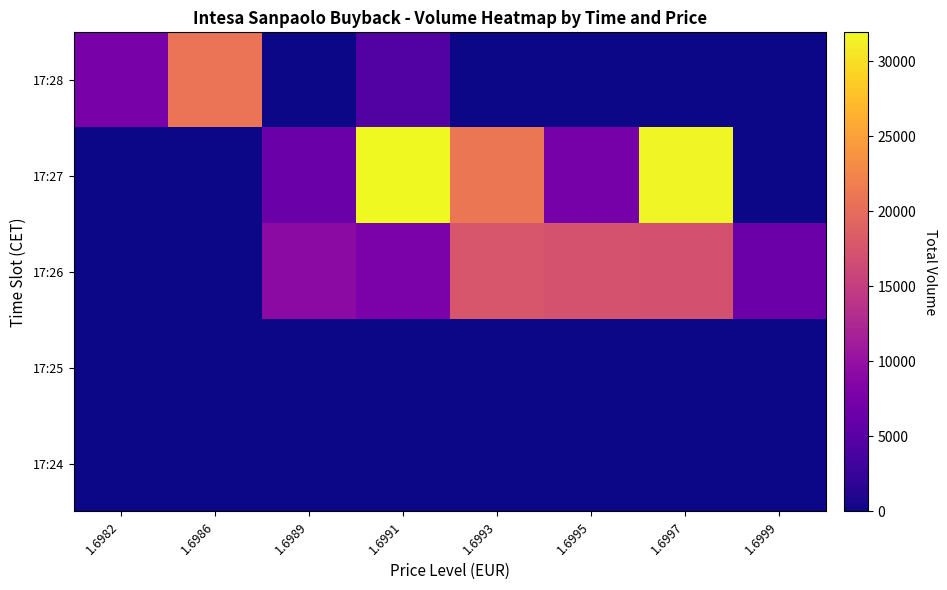

Count the number of data series in this chart.

5